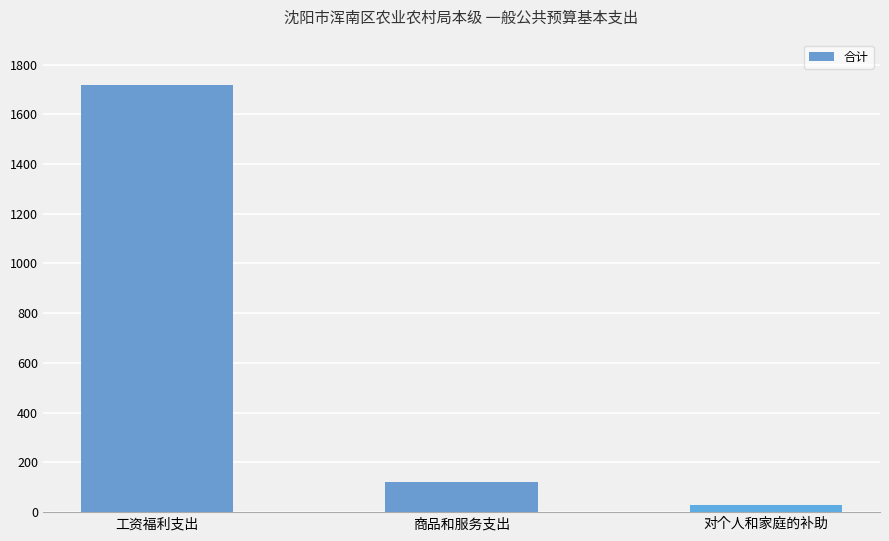

Approximately how many times larger is the value at 对个人和家庭的补助 compared to 商品和服务支出?

0.2